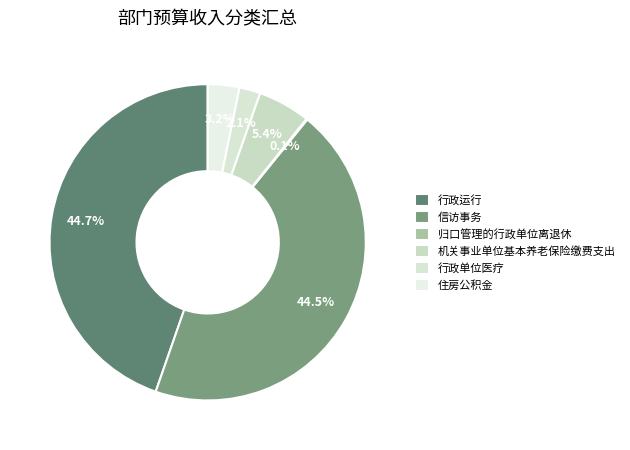

What is the ratio of the value at 行政运行 to the value at 住房公积金?

13.9